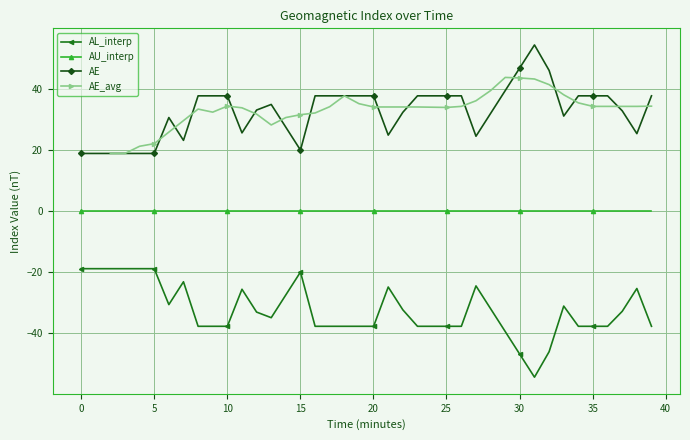

True or false: AE and AE_avg cross at least once.

True